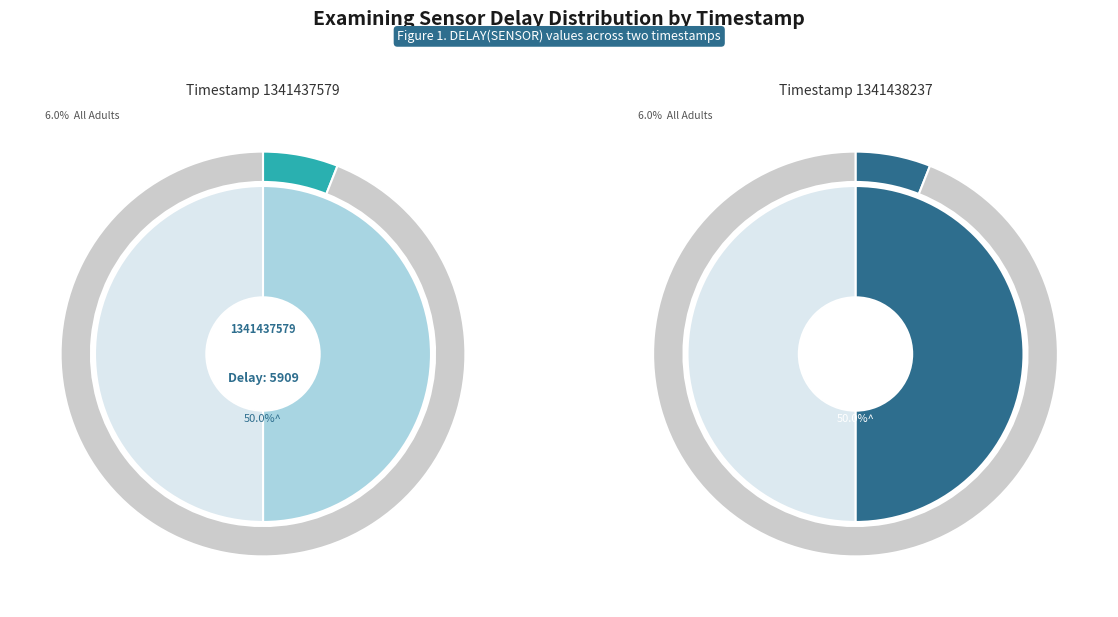

Combined, do 1341437579 and 1341438237 account for over 50%?

Yes